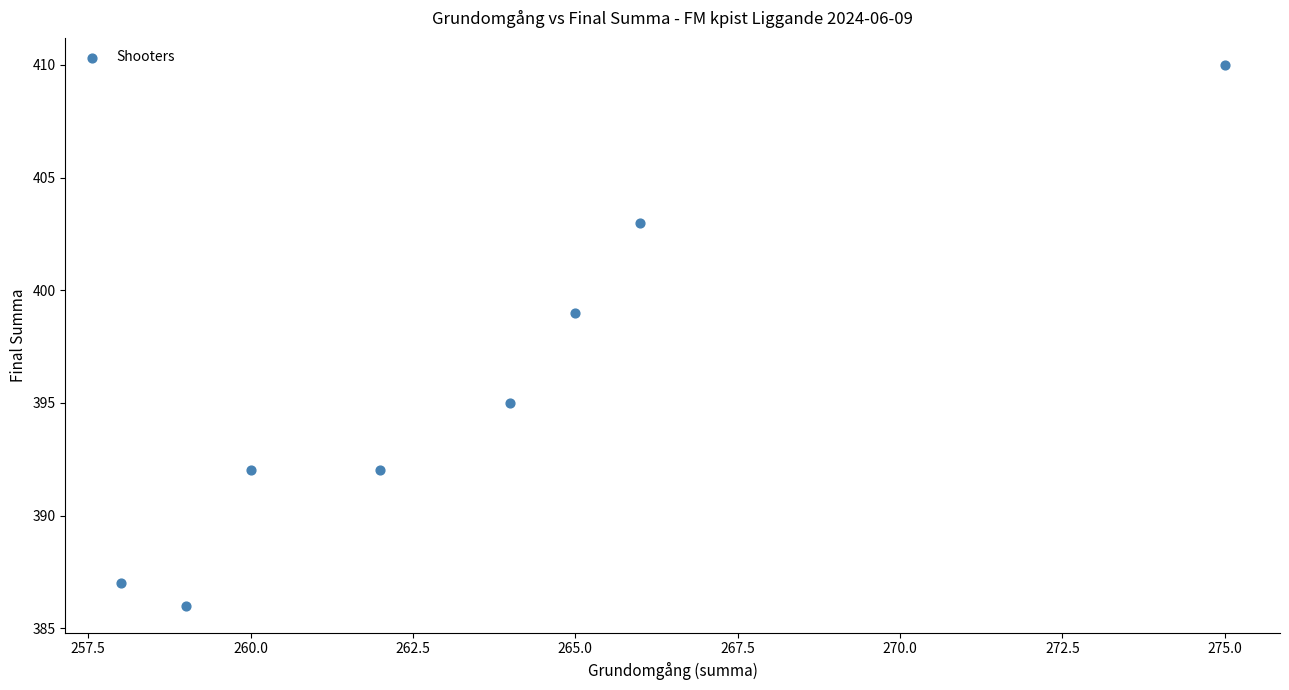

What Y value in the scatter plot is closest to 398?

399